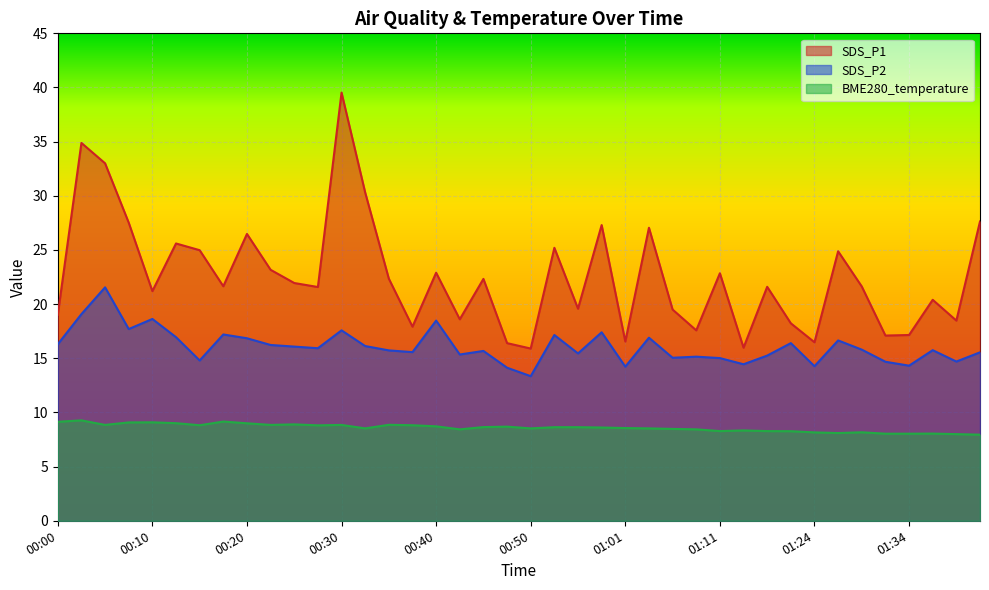

True or false: SDS_P2 and SDS_P1 cross at least once.

False